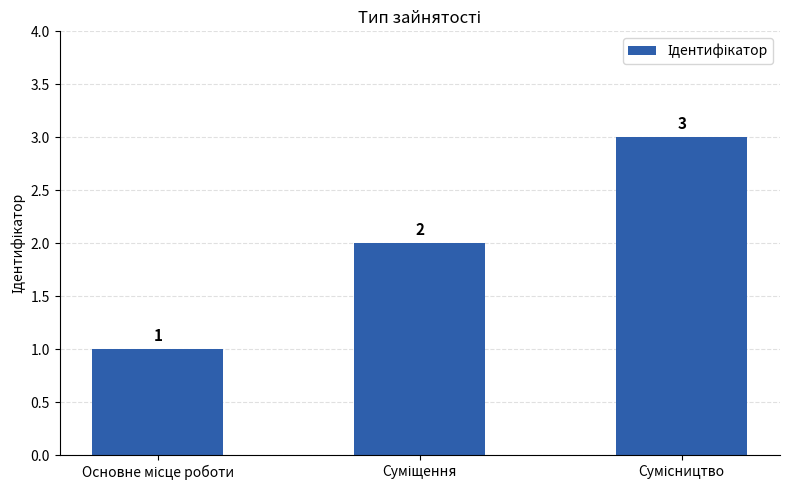

What is the value of the 3rd bar from the left?

3